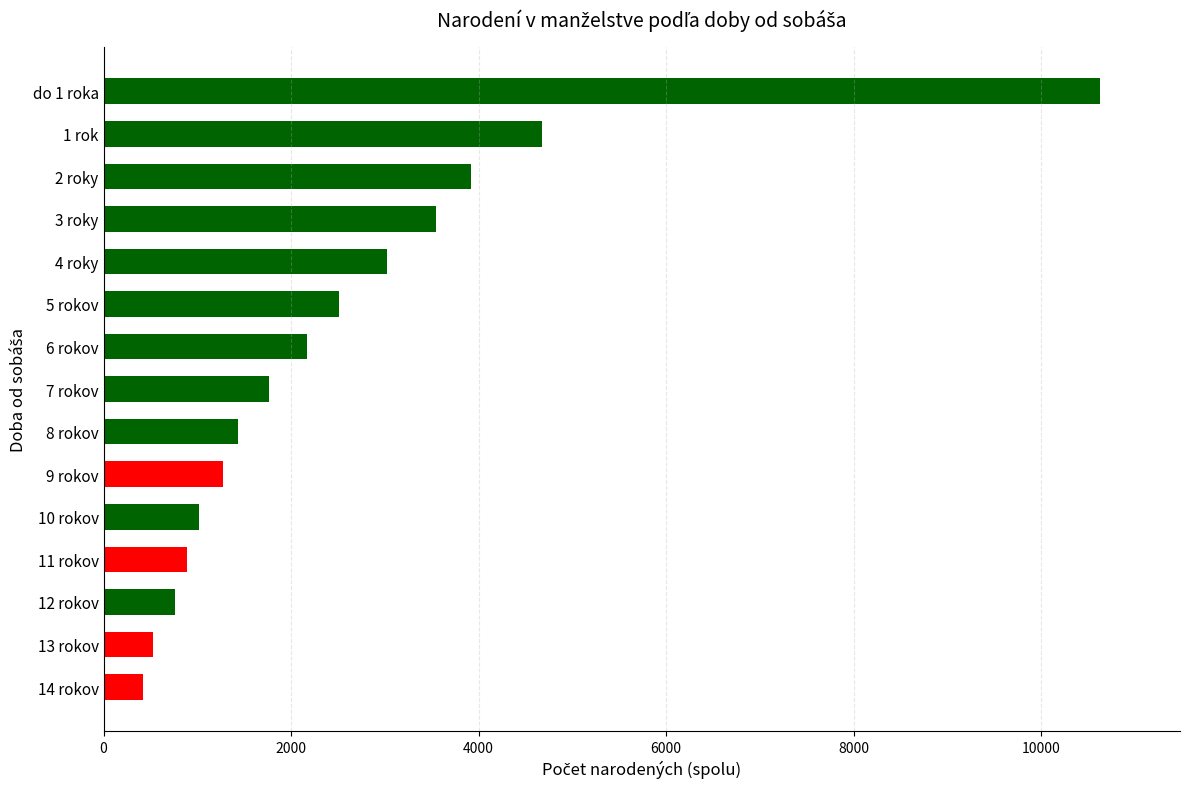

Reading bottom to top, extract all data points from this chart.

14 rokov=422	13 rokov=526	12 rokov=757	11 rokov=891	10 rokov=1018	9 rokov=1277	8 rokov=1434	7 rokov=1768	6 rokov=2175	5 rokov=2514	4 roky=3026	3 roky=3547	2 roky=3914	1 rok=4676	do 1 roka=10630